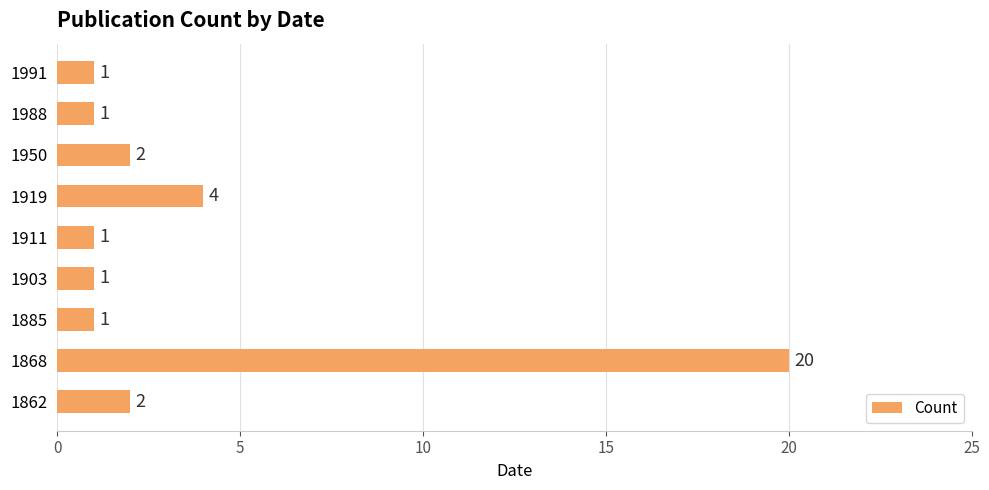

What is the maximum value shown in the chart?

20